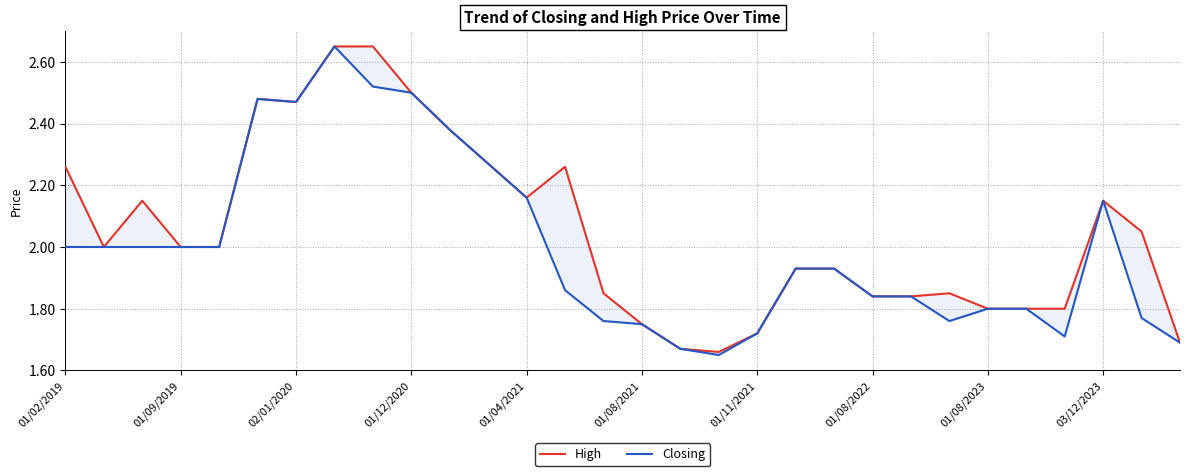

Rank the series at 01/08/2022 from lowest to highest value.

High, Closing